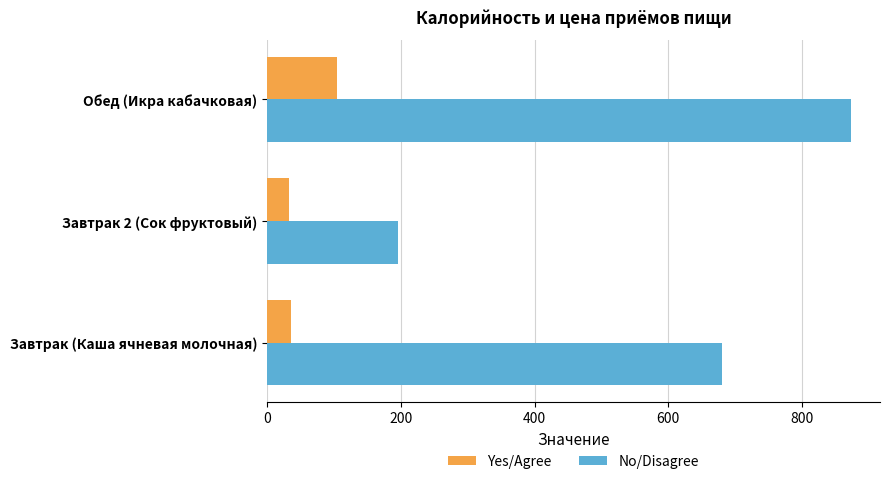

Count the No/Disagree values in the range 195 to 873.

3